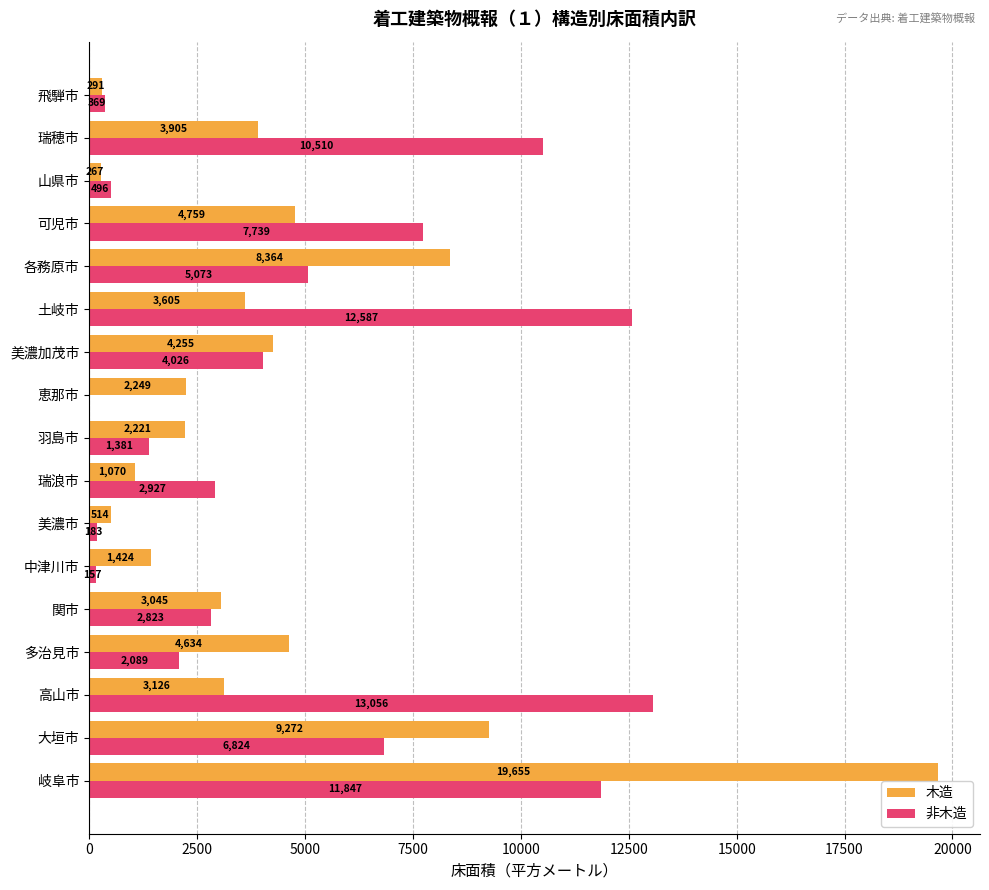

Which category has the highest value in the 非木造 series?

高山市